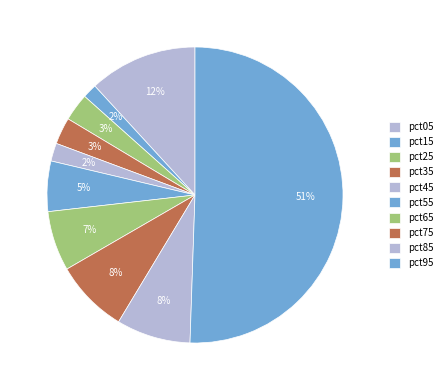

How many segments does this pie chart have?

10